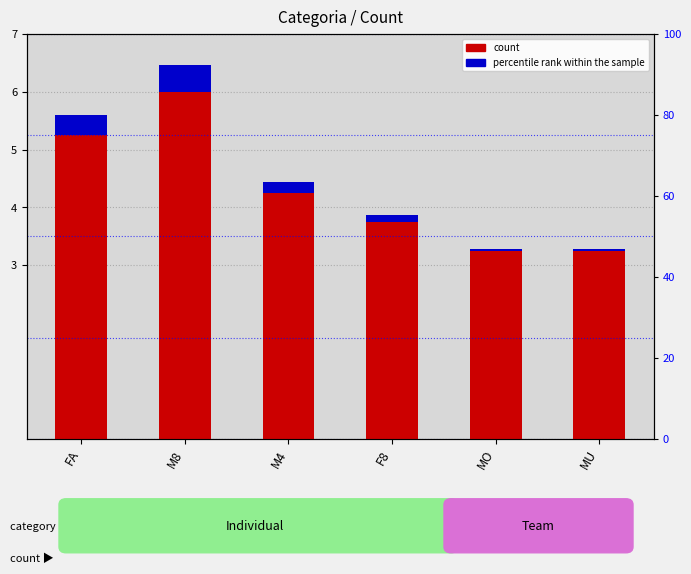

What is the maximum value for count?

6.0